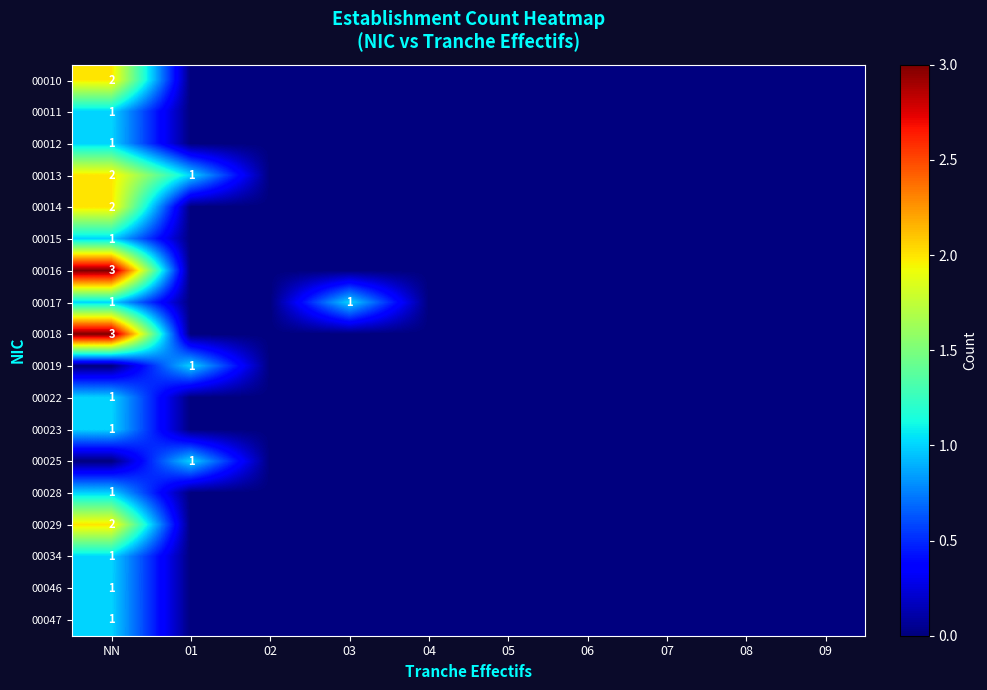

At which category is the sum across all series the highest?

NN